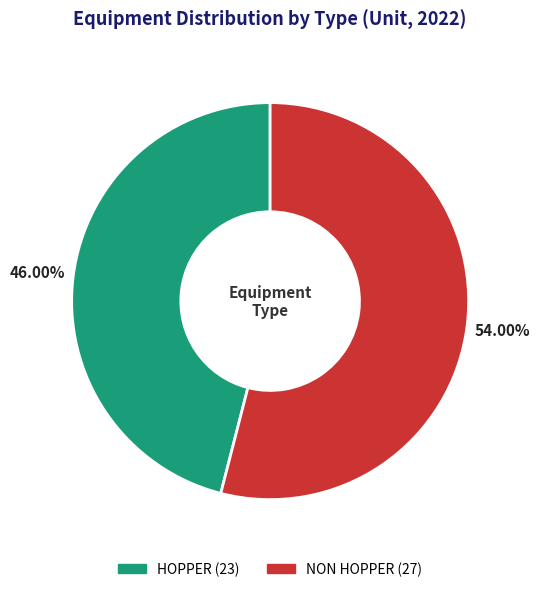

Between HOPPER and NON HOPPER, which is larger?

NON HOPPER